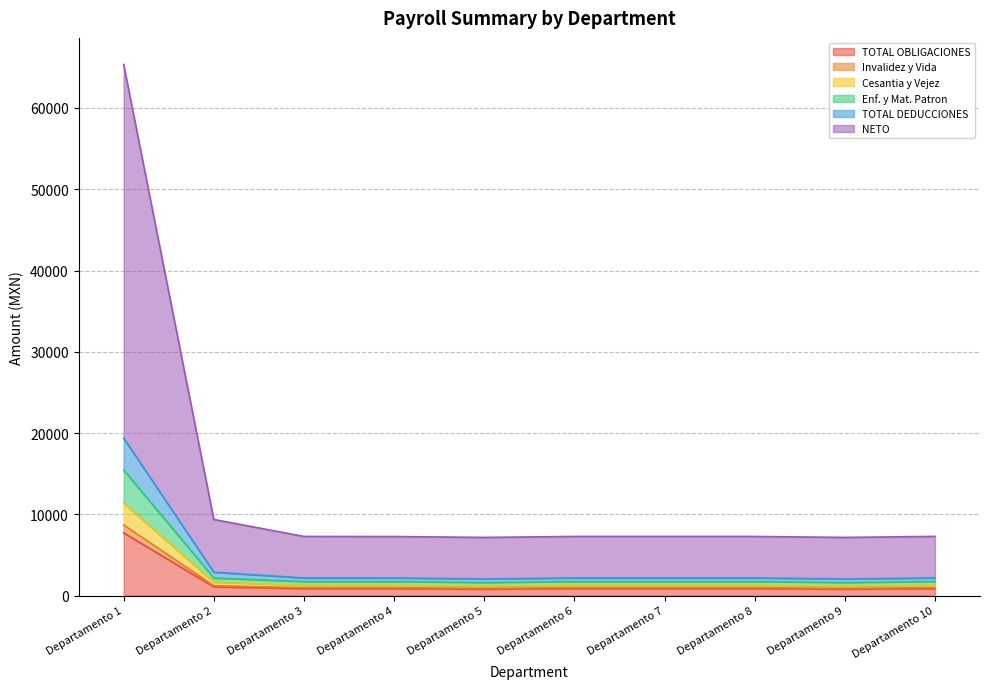

How many data points does each series have?

10